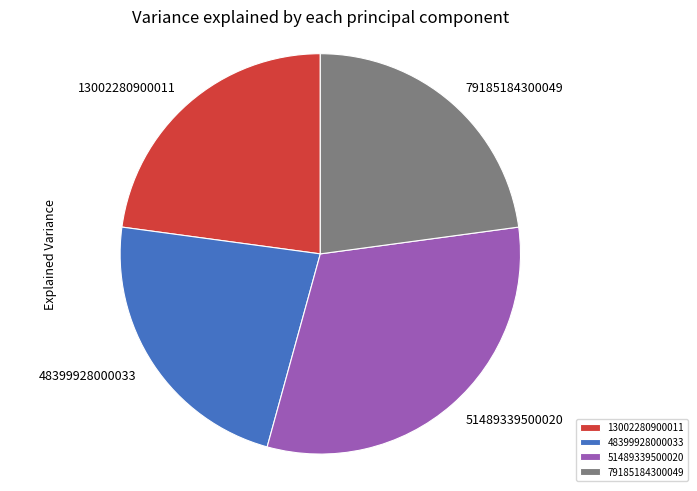

How many segments does this pie chart have?

4